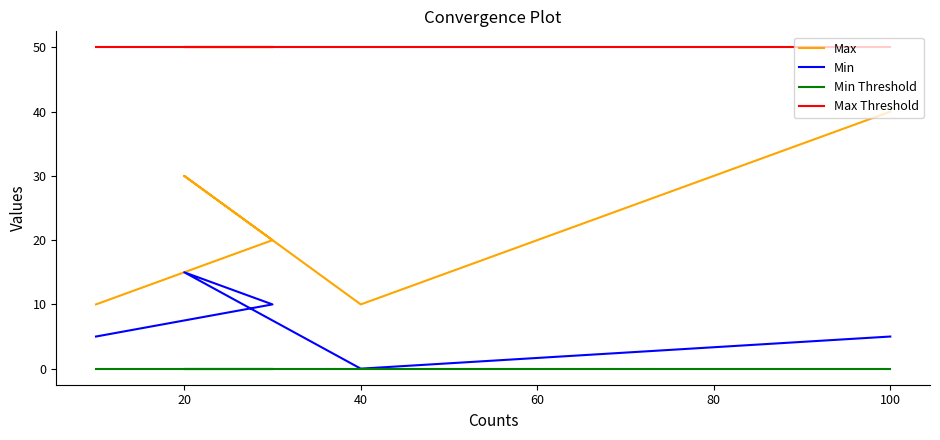

How many interior local valleys does the Min series have?

1